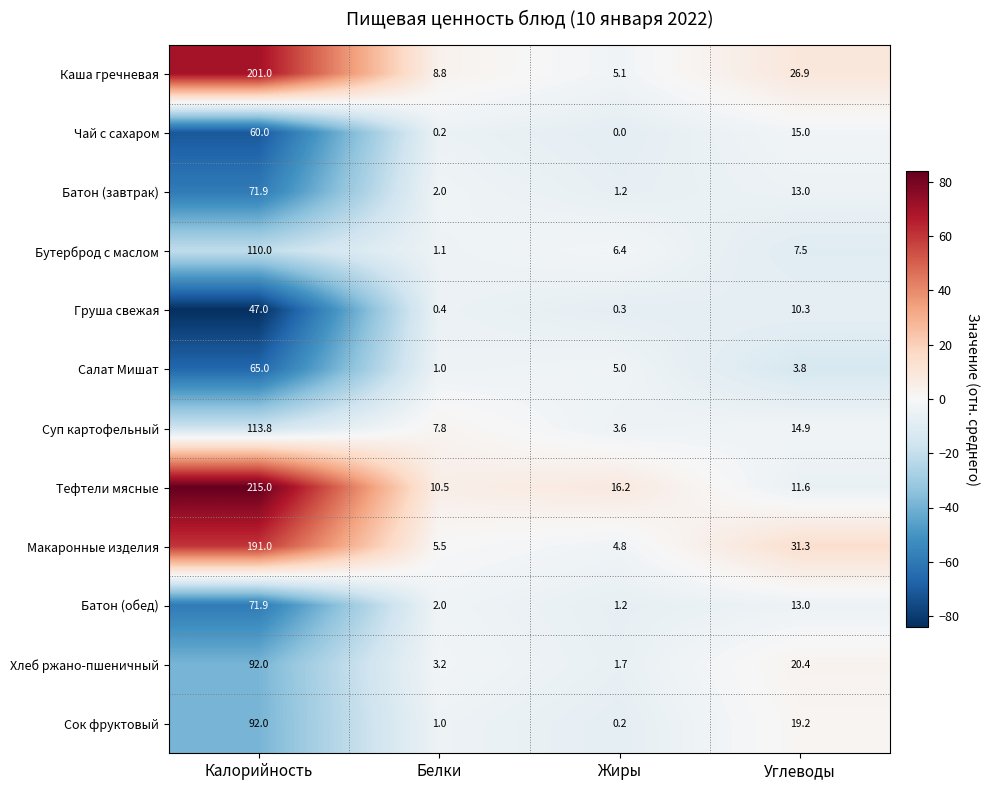

Rank the categories by Бутерброд с маслом value from lowest to highest.

Белки, Жиры, Углеводы, Калорийность